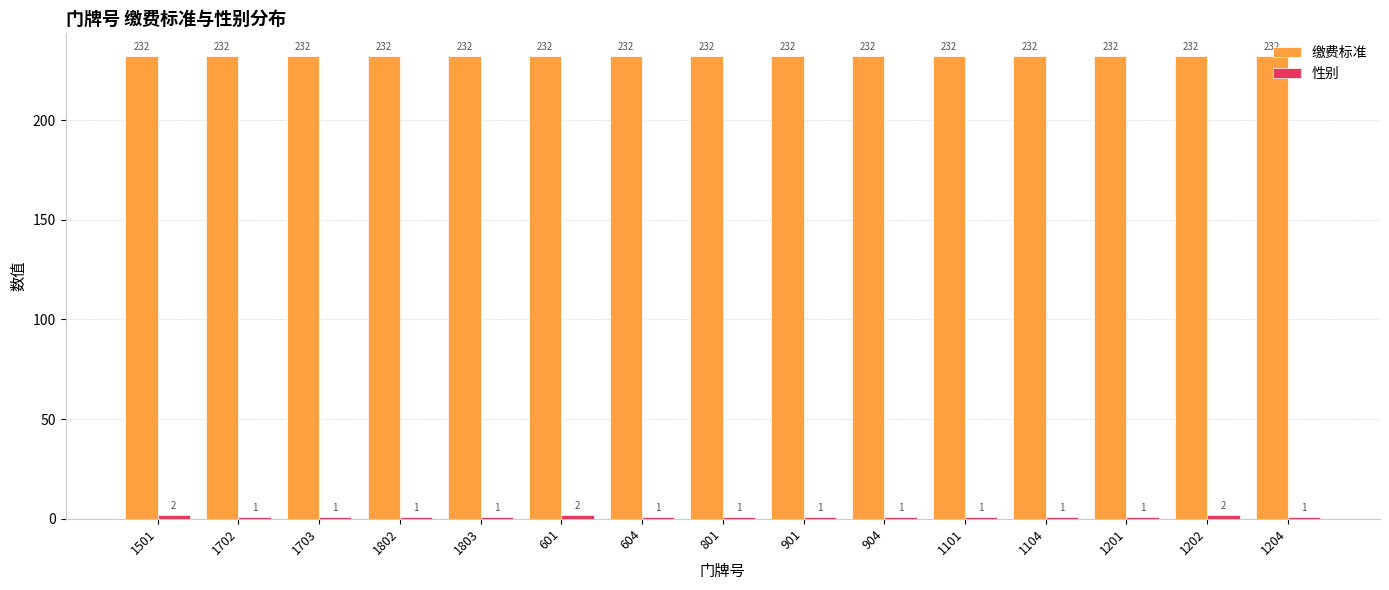

What value does the 缴费标准 series have at 1104?

232